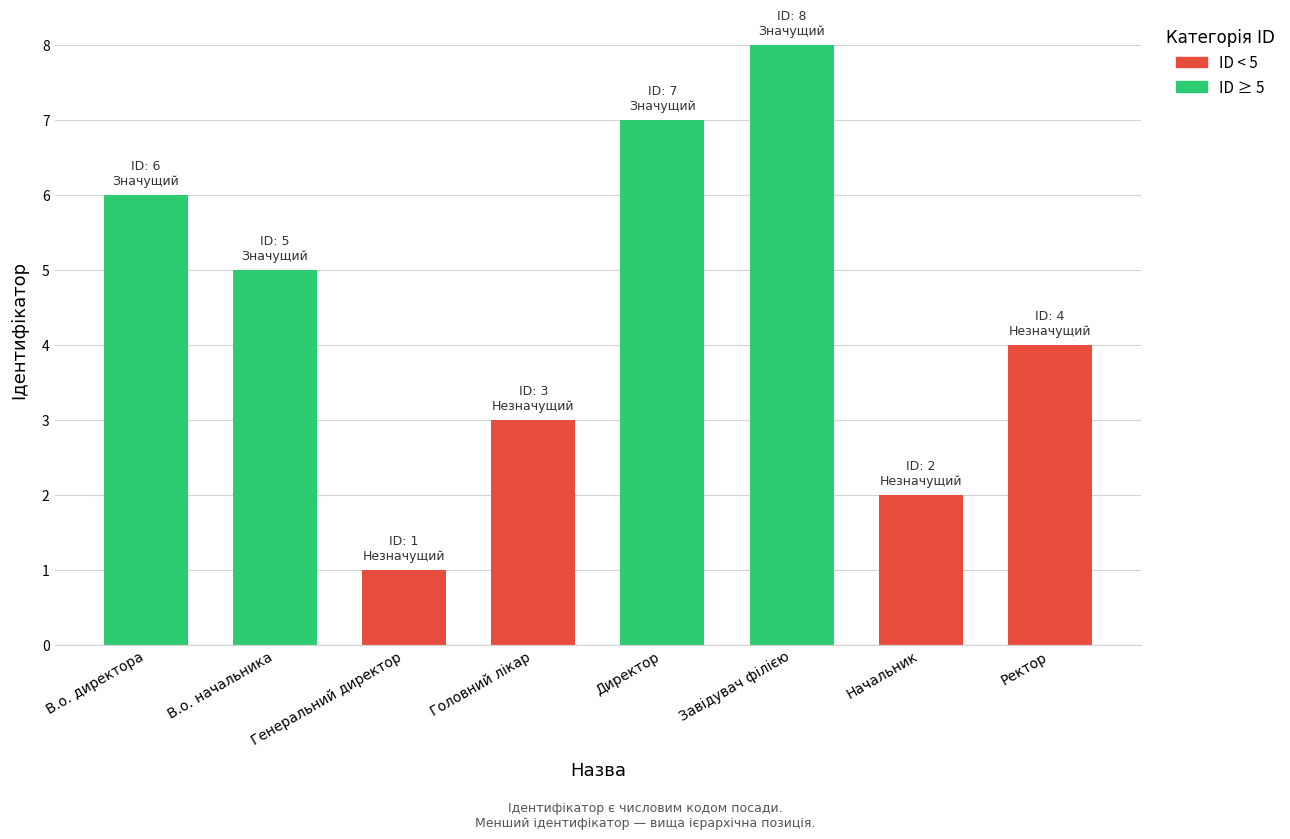

At which label is the value closest to 4?

Ректор